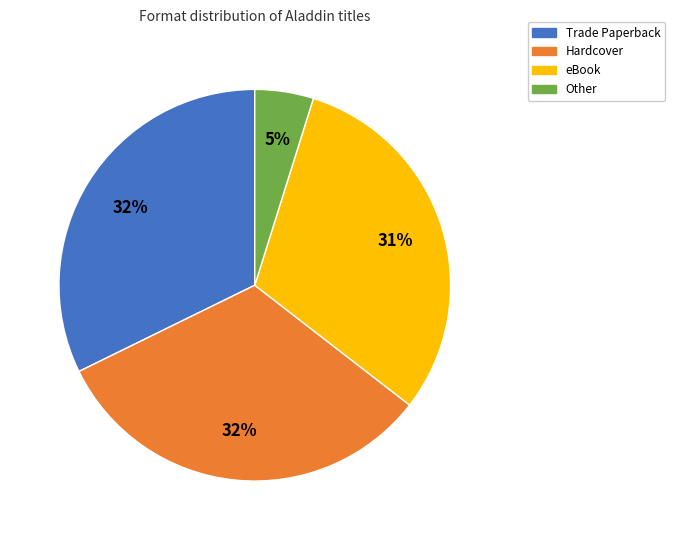

To the nearest percent, what is the average slice percentage?

25%